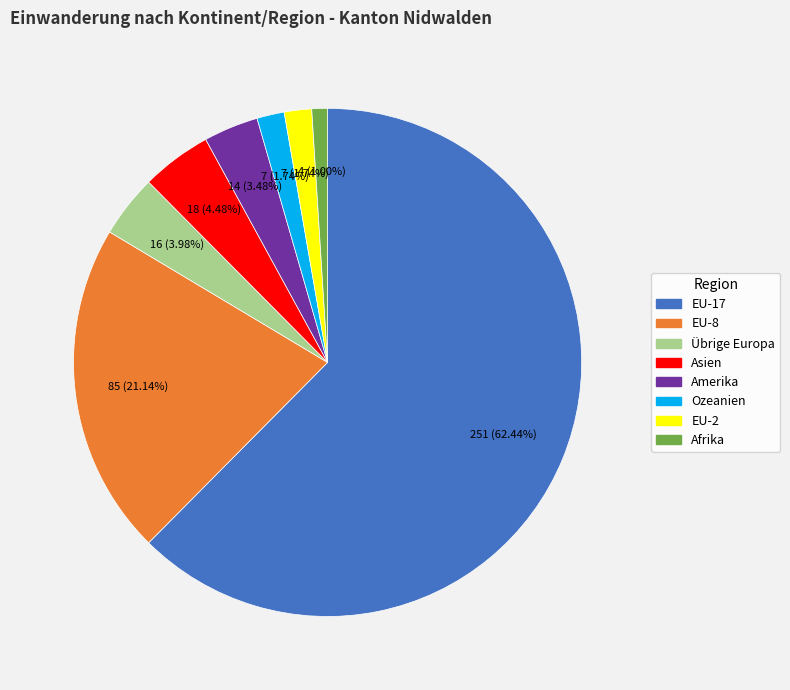

To the nearest percent, what is the difference between the largest and smallest slice percentages?

61%